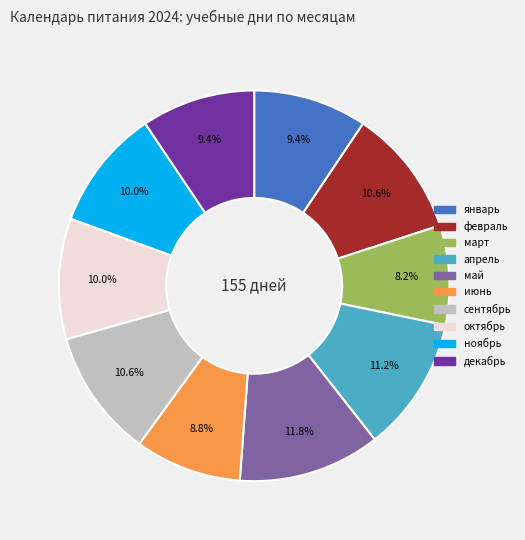

Is сентябрь the majority of the pie?

No